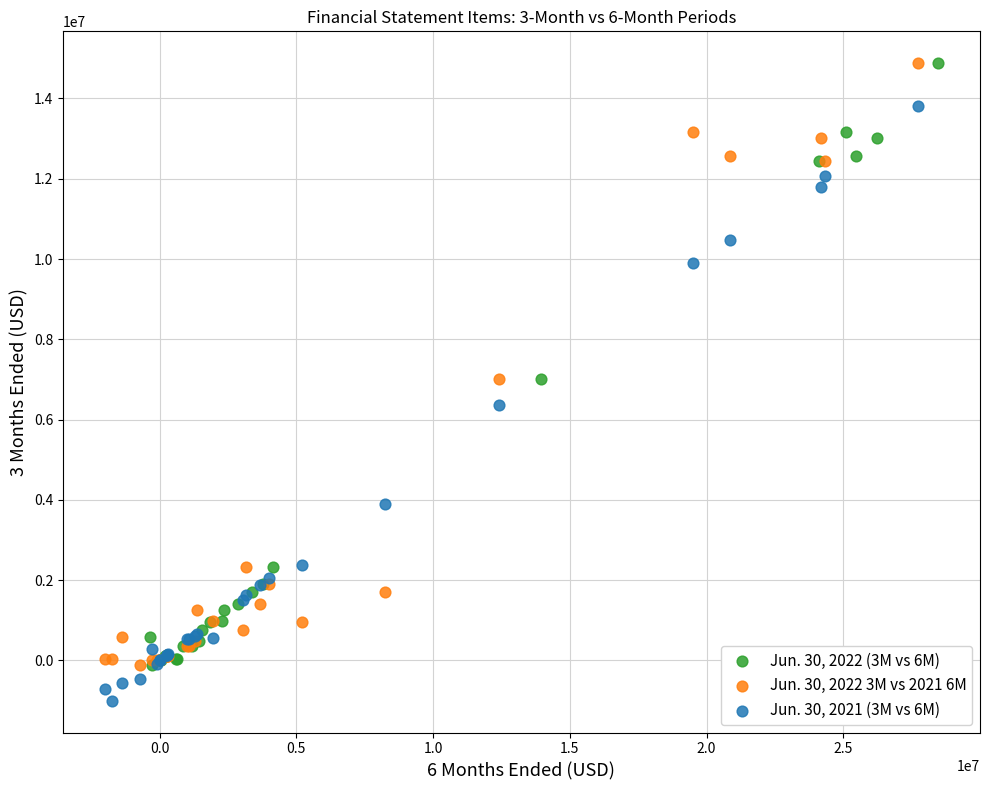

Which series reaches the minimum Y coordinate?

Jun. 30, 2021 (3M vs 6M)